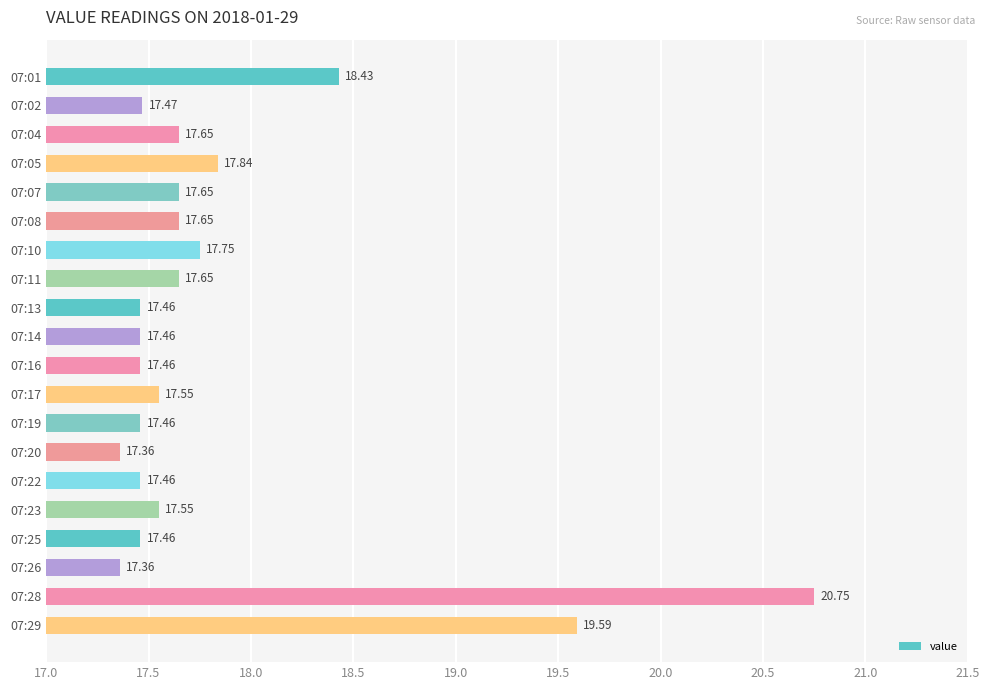

What is the change in value from 07:08 to 07:26?

-0.3